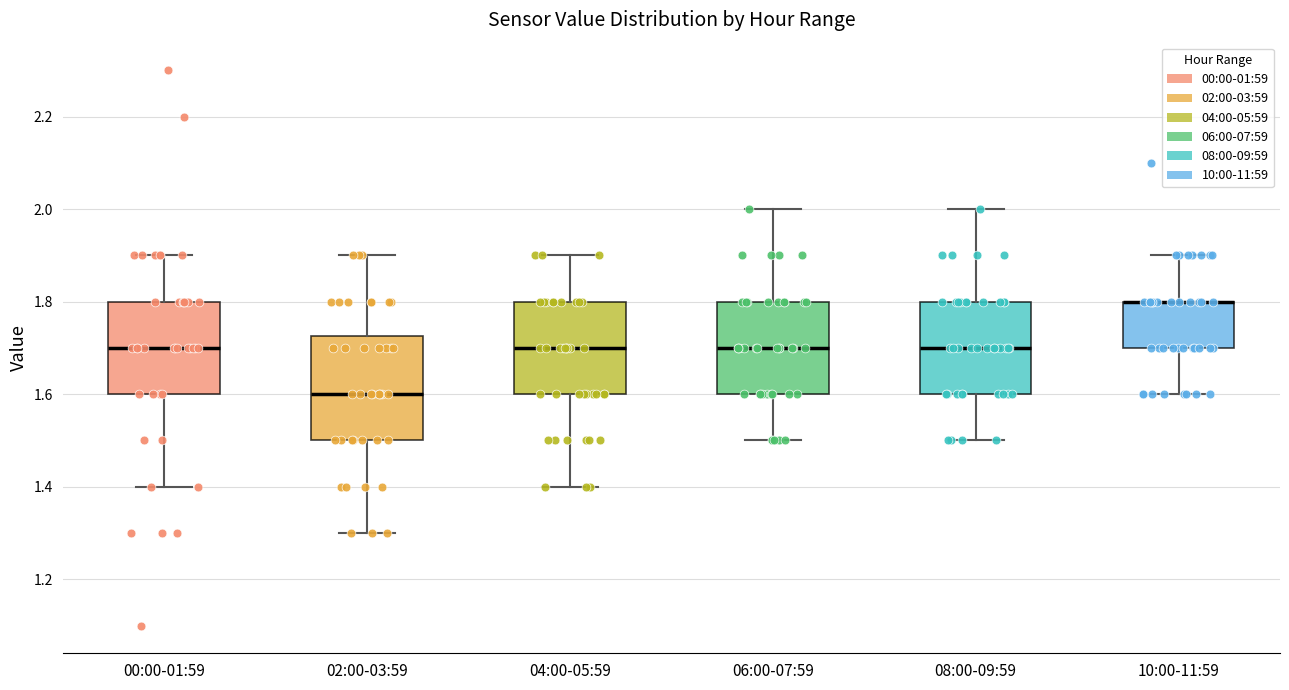

Which box is the tallest, from its lower edge to its upper edge?

02:00-03:59